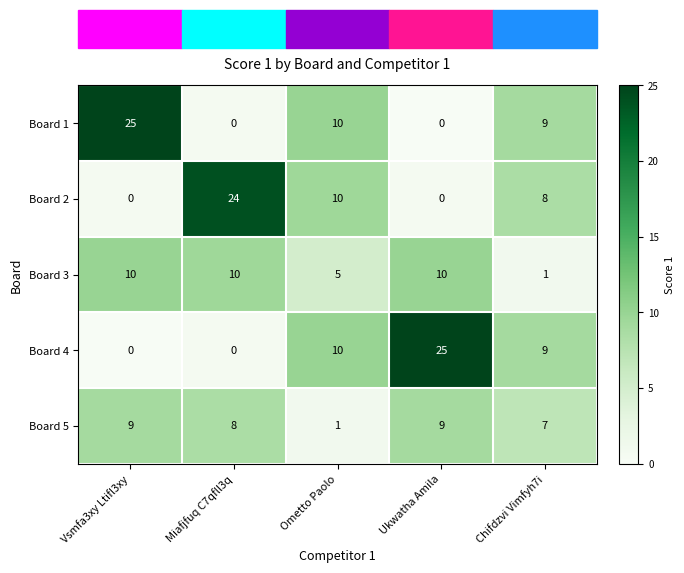

What is the highest value of the Board 2 series?

24